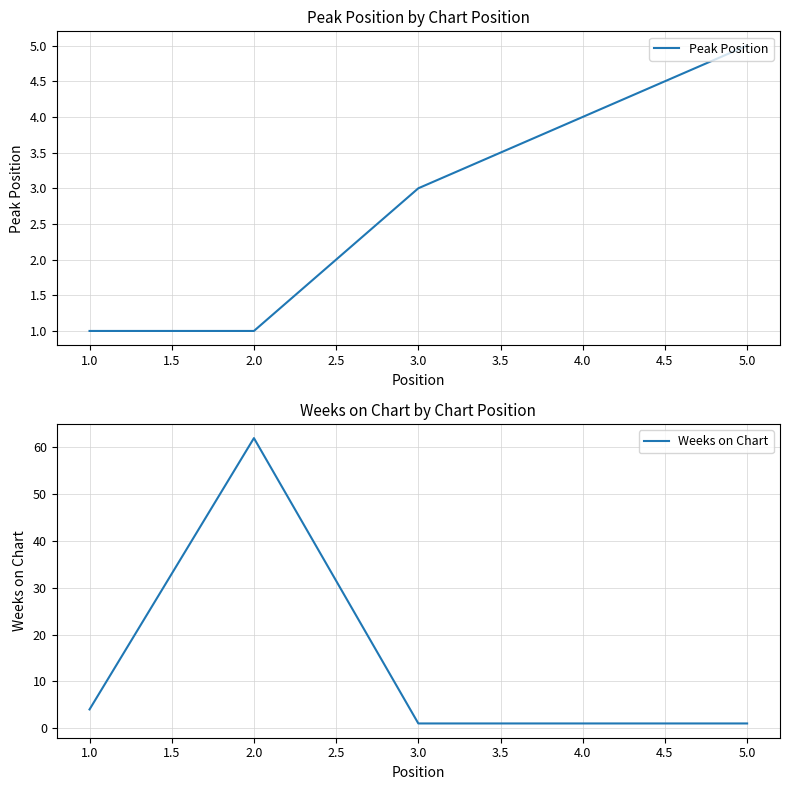

How many lines are shown in the chart?

2